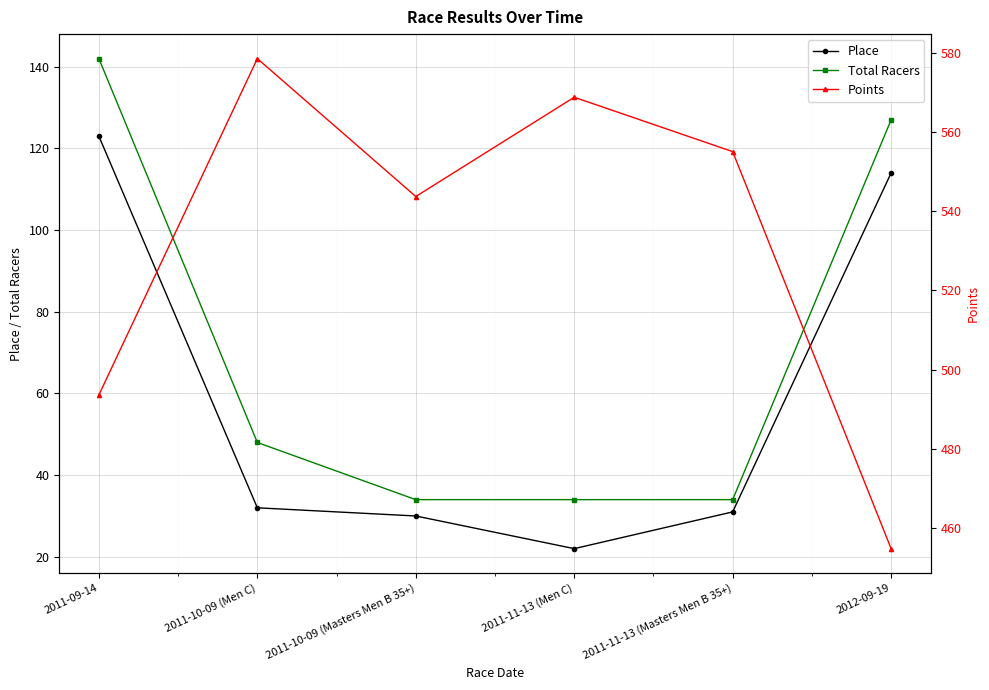

How many distinct data groups are displayed?

3